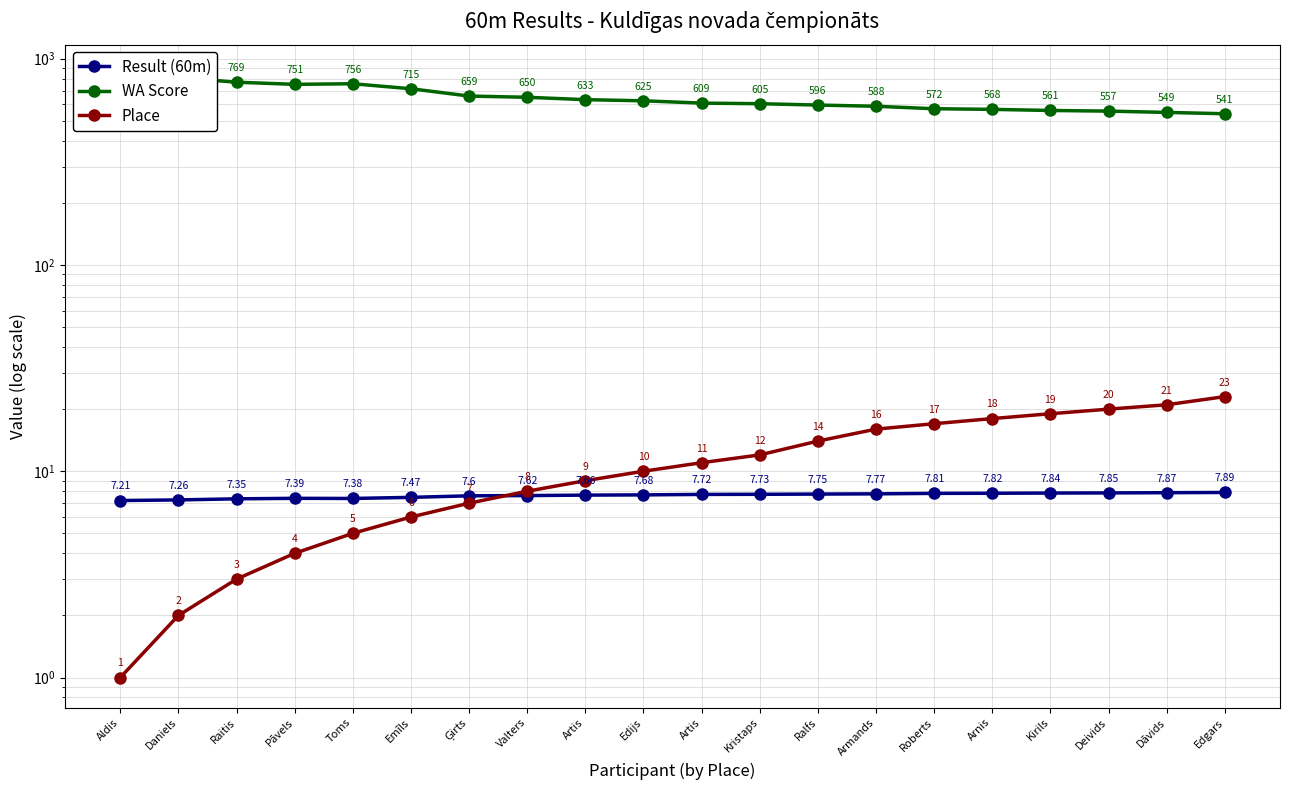

Which series has the largest range (max minus min)?

WA Score